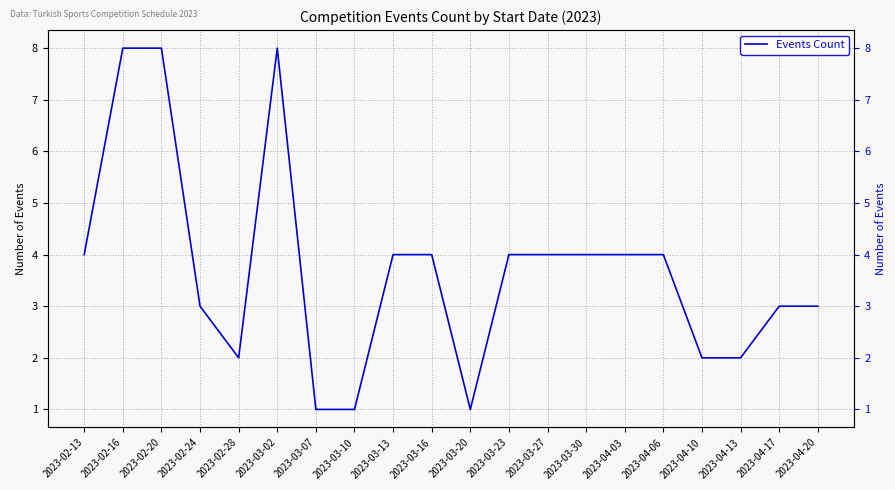

What is the difference between the maximum and minimum values?

7